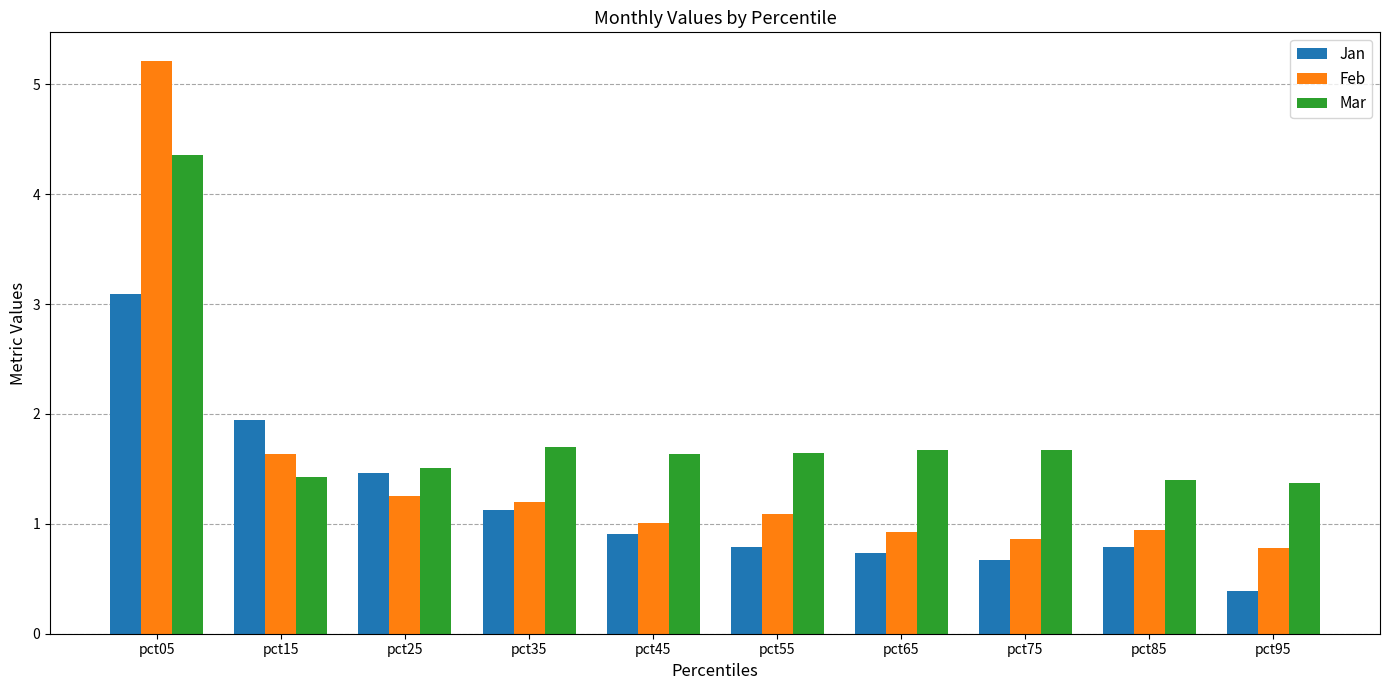

List the series in order of their overall mean, highest first.

Mar, Feb, Jan